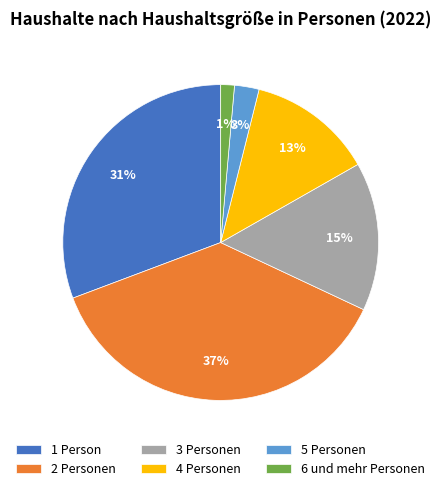

Between 5 Personen and 3 Personen, which is larger?

3 Personen